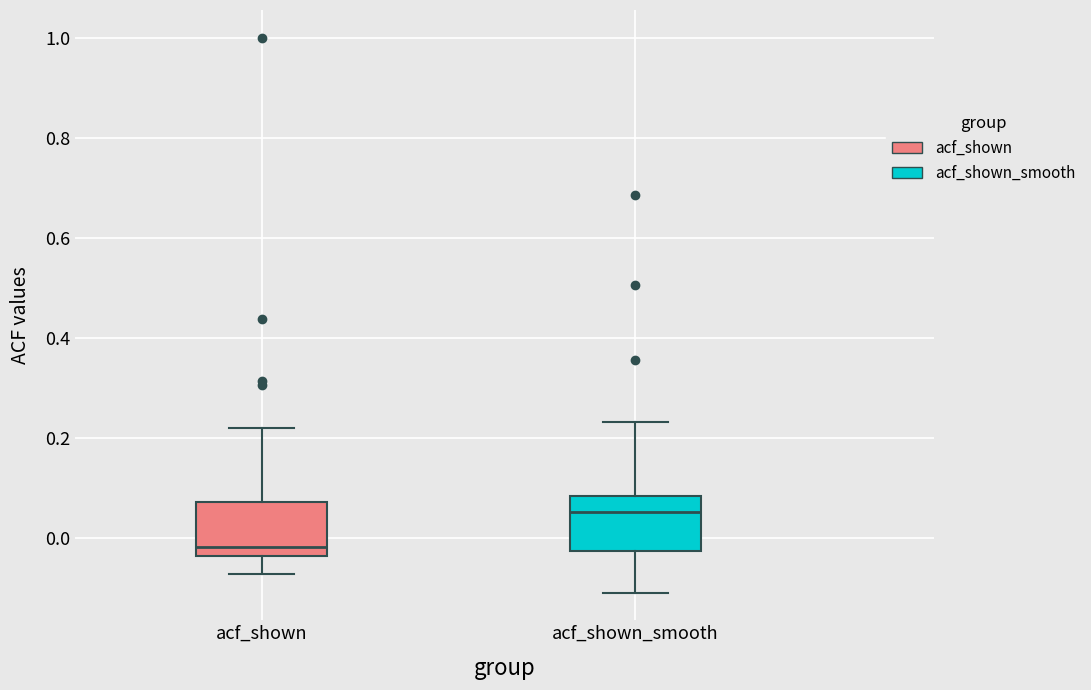

Reading left to right, transcribe this box plot: for each box, give where its median line is, the range the box spans, and where its two whiskers end, as read against the y-axis. The values are not printed on the chart, so give them approximately, as read against the axis.

acf_shown: median -0.02, box -0.04 to 0.08, whiskers -0.08 to 0.22
acf_shown_smooth: median 0.06, box -0.02 to 0.08, whiskers -0.10 to 0.24